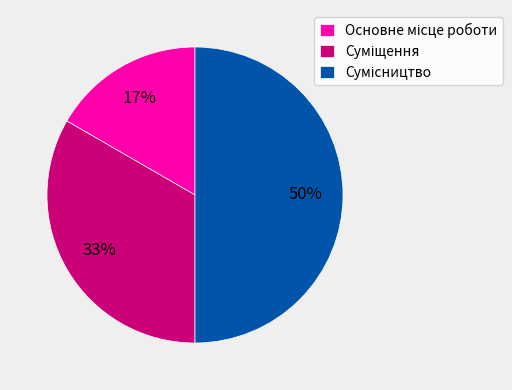

To the nearest percent, what is the average slice percentage?

33%